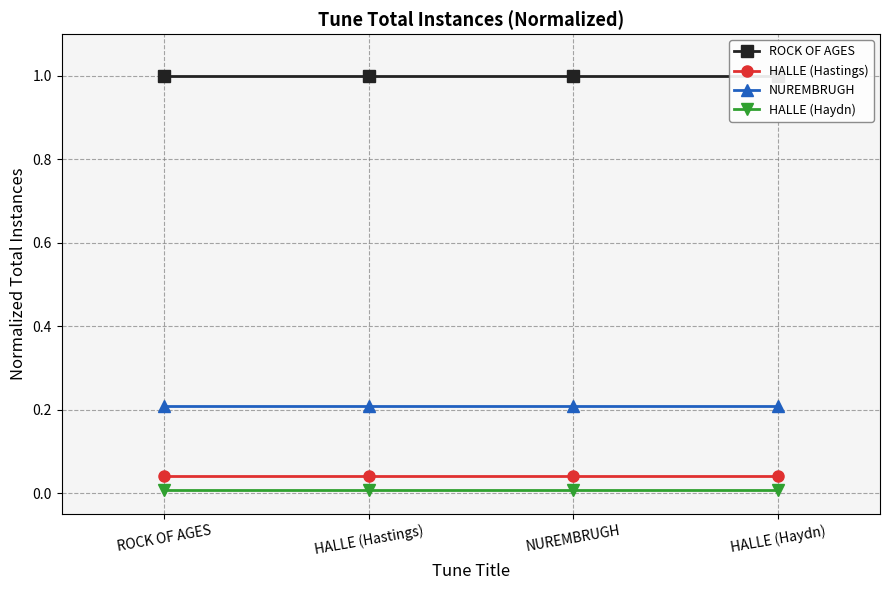

Which series changed the most between HALLE (Hastings) and NUREMBRUGH?

ROCK OF AGES